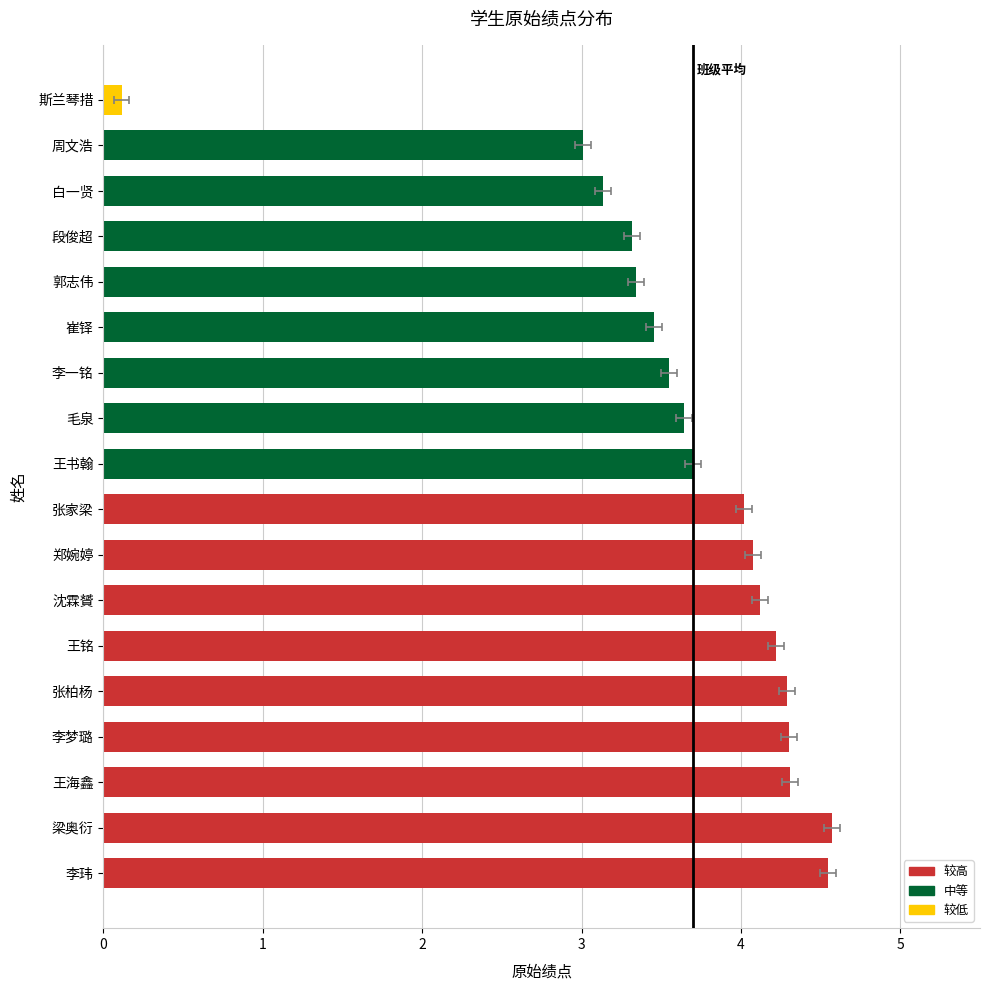

Are the bars grouped side by side (vs. stacked)?

No